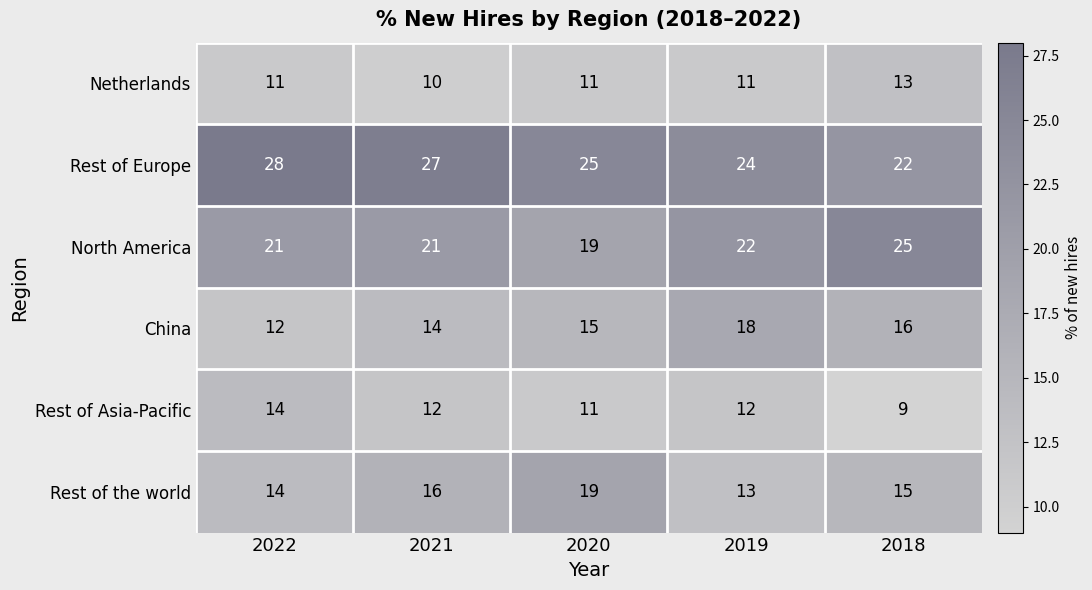

Rank the series by their maximum value, from lowest to highest.

Netherlands, Rest of Asia-Pacific, China, Rest of the world, North America, Rest of Europe